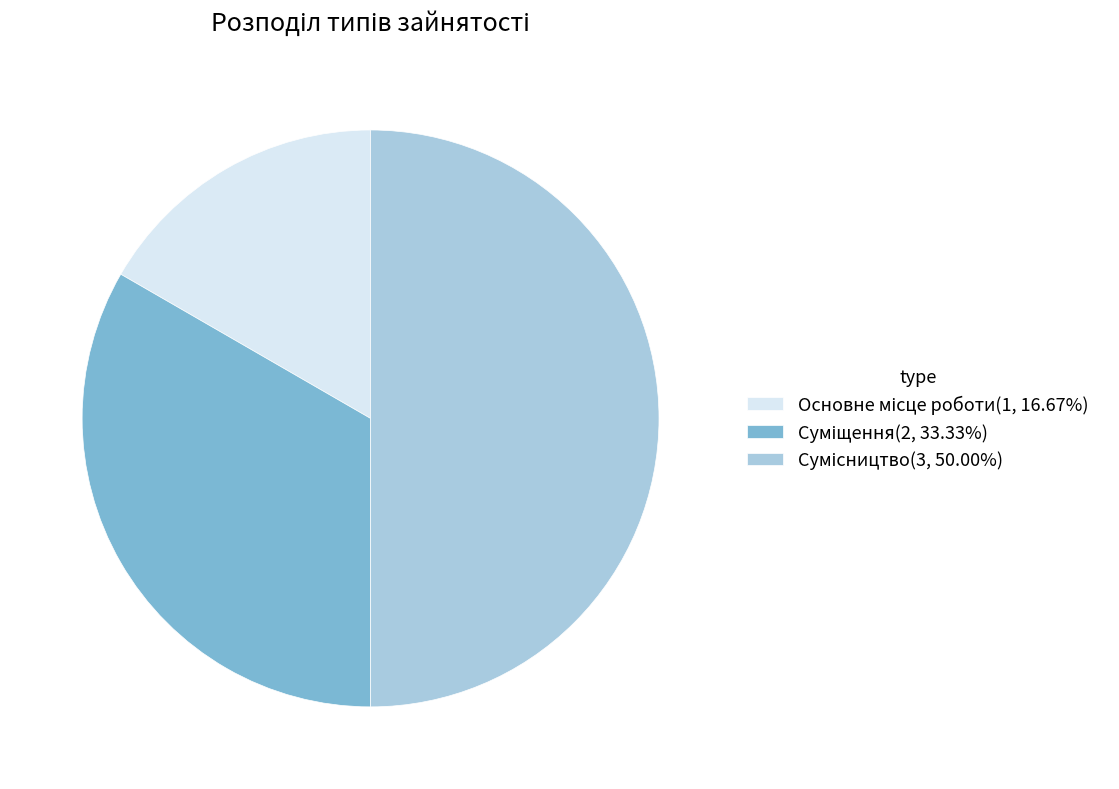

Is it true that Основне місце роботи is 17% of the pie?

True